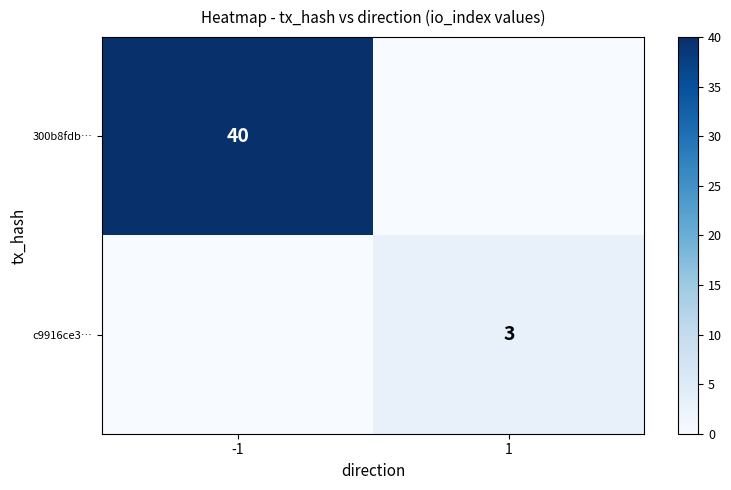

True or false: c9916ce3… has a value of 2 at 1.

False